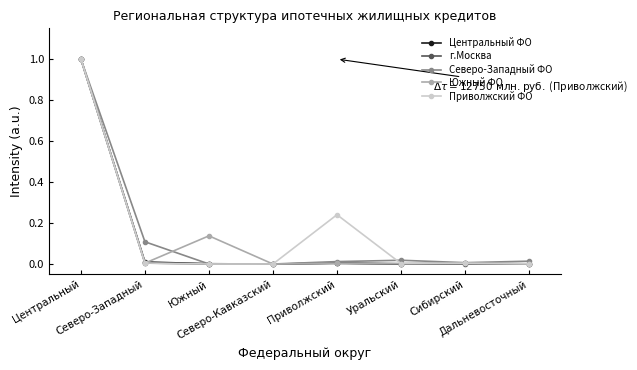

What is the greatest value displayed?

1.0